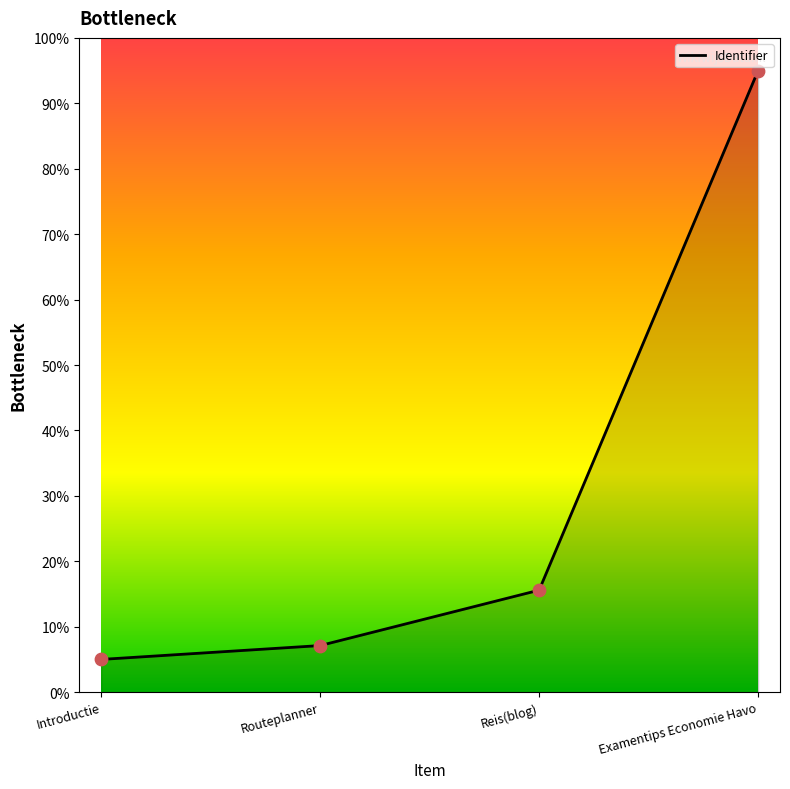

Which has a higher value, Routeplanner or Examentips Economie Havo?

Examentips Economie Havo